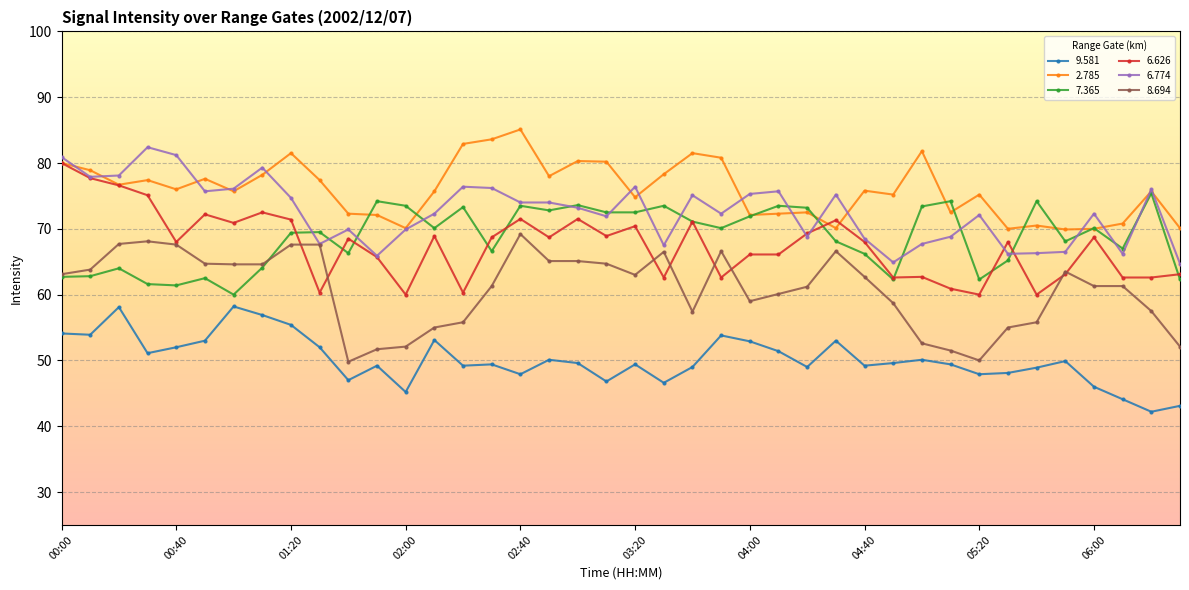

What are all the series names shown in the legend?

9.581, 2.785, 7.365, 6.626, 6.774, 8.694